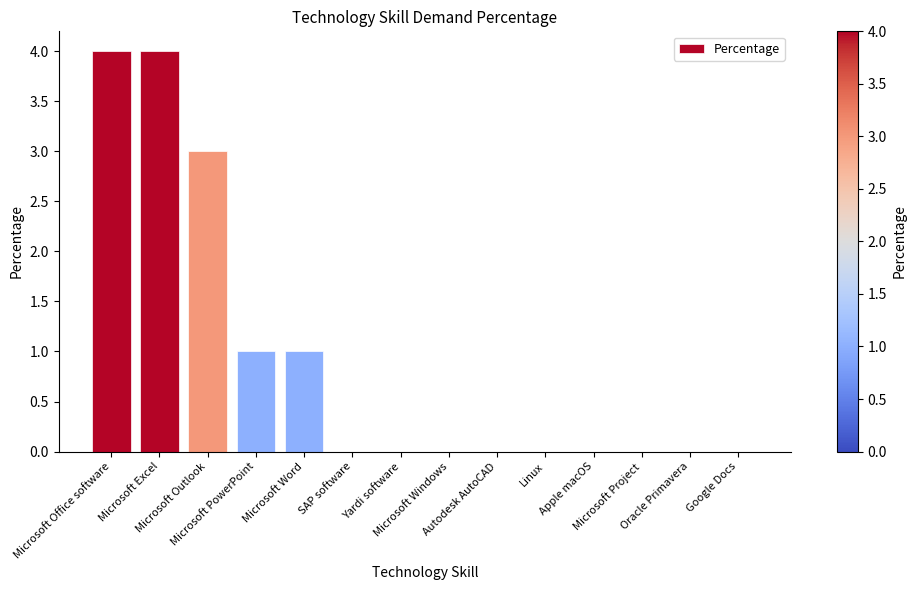

What is the sum of all values?

13